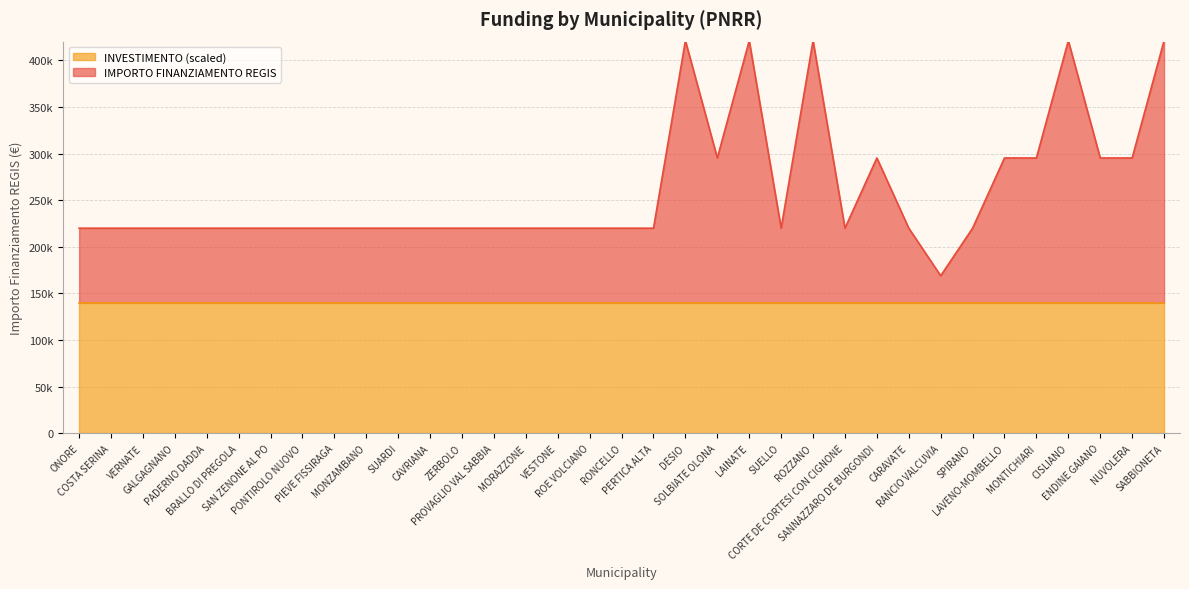

Is it true that the value at PERTICA ALTA is 132831?

False